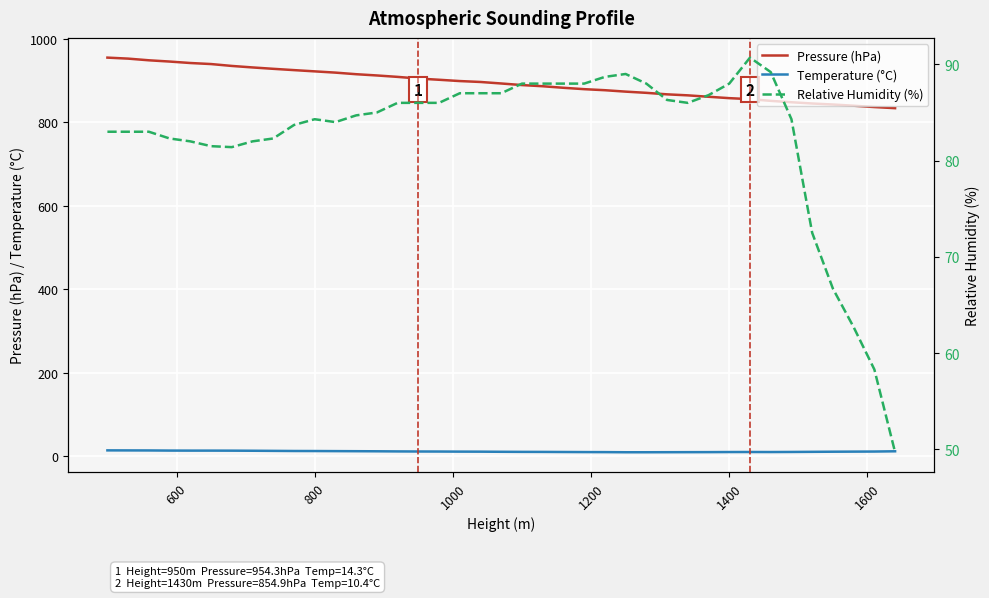

What is the minimum value for Pressure (hPa)?

833.3